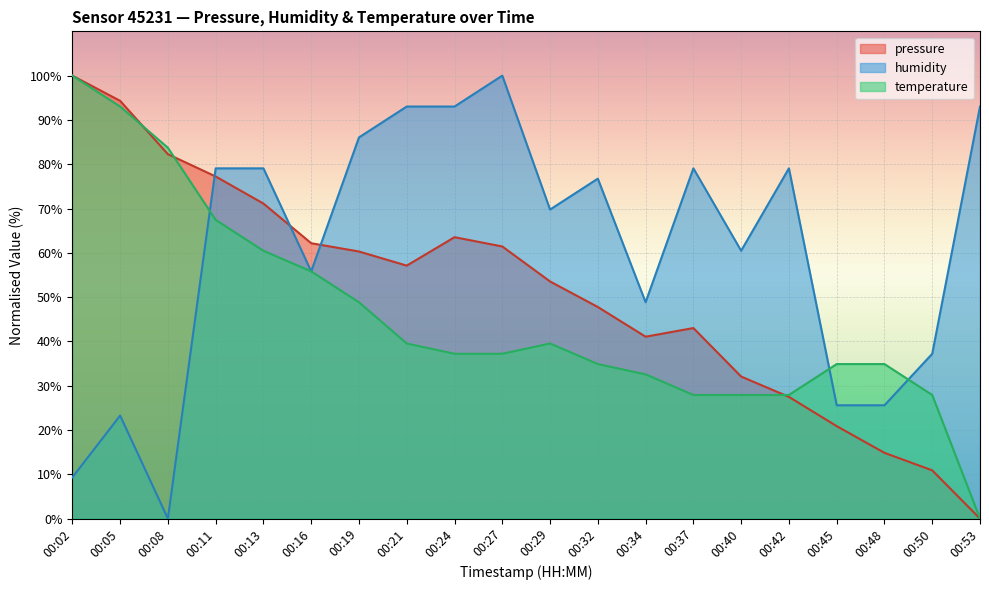

True or false: humidity has a value of 100.0 at 00:27.

True